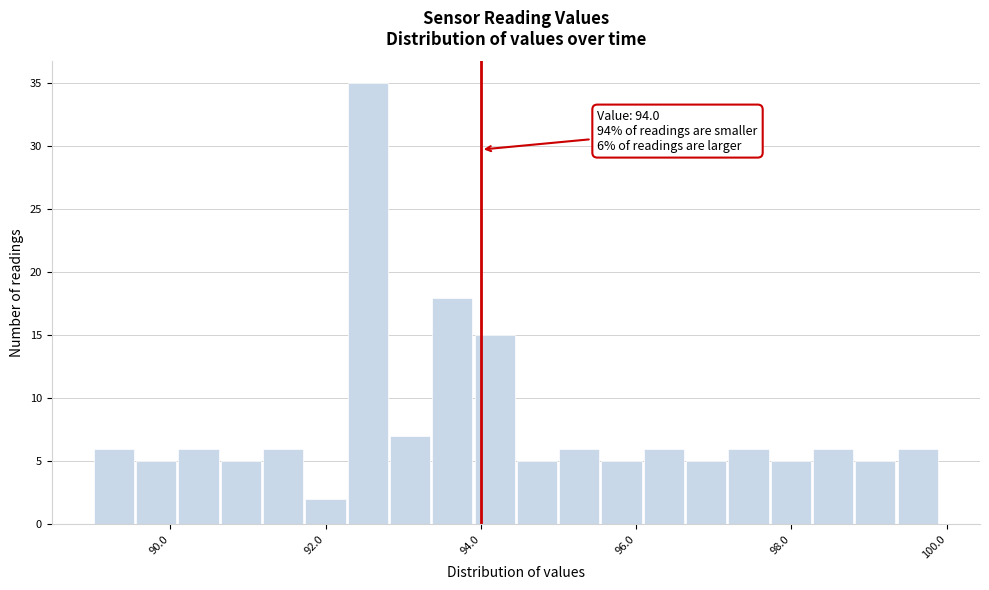

Read against the x-axis, roughly where is the centre of the tallest bar?

92.6